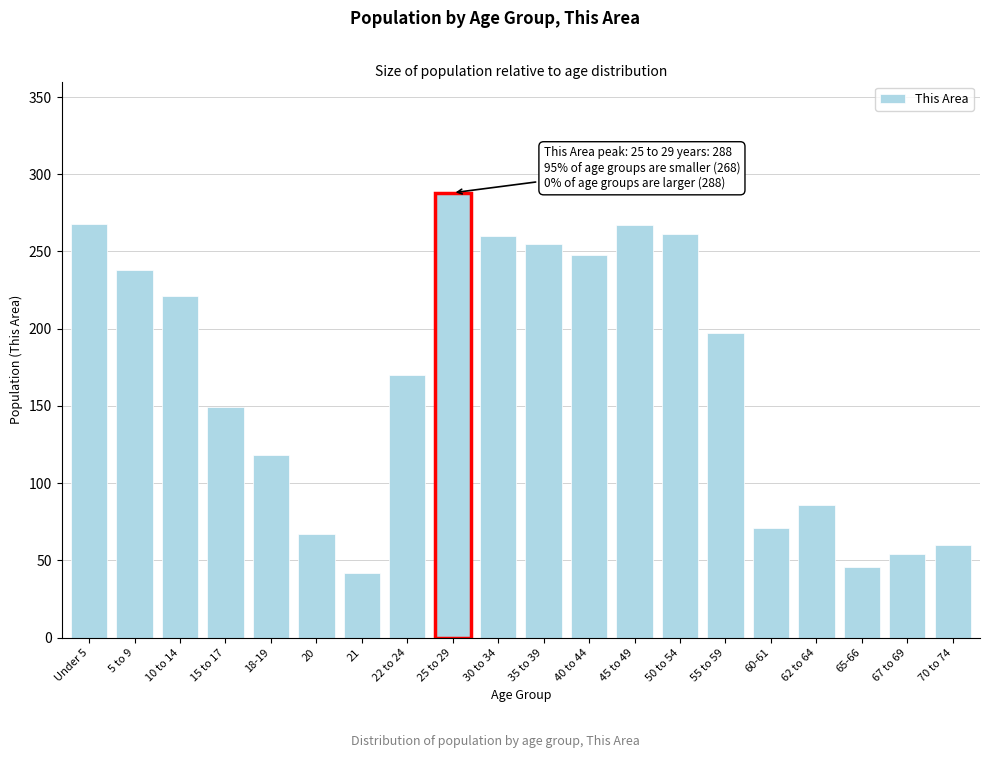

Is it true that the value at 65-66 is 46?

True